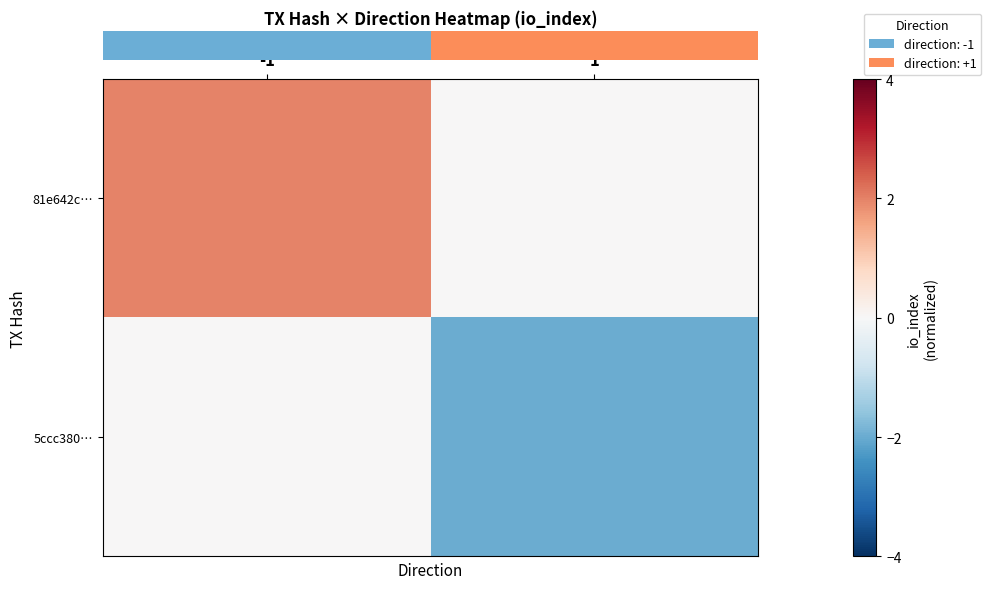

Which series has the largest total across all categories?

row_0